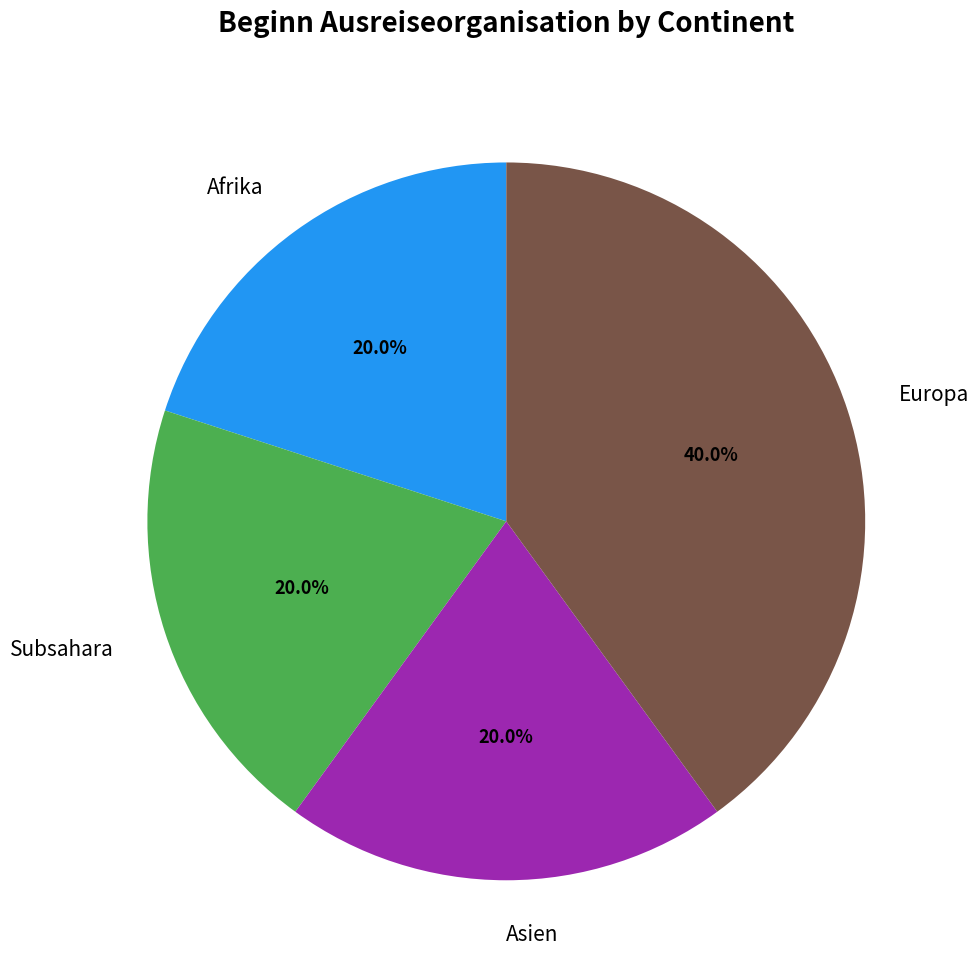

Combined, what portion of the pie is Europa and Afrika?

60.0%